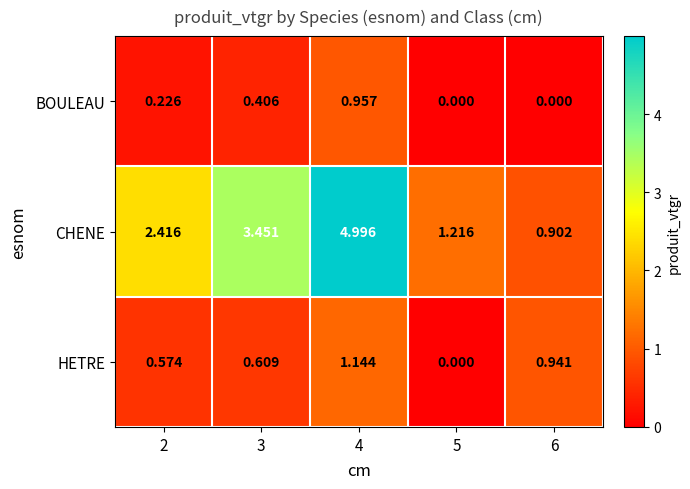

Which series changed the most between 3 and 4?

CHENE